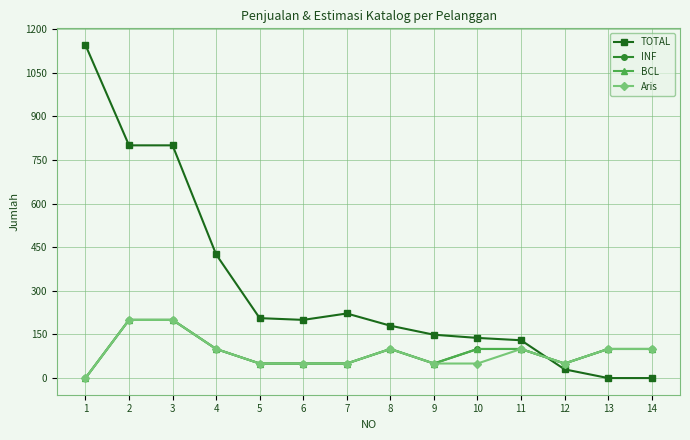

At how many categories does at least one series exceed 243?

4